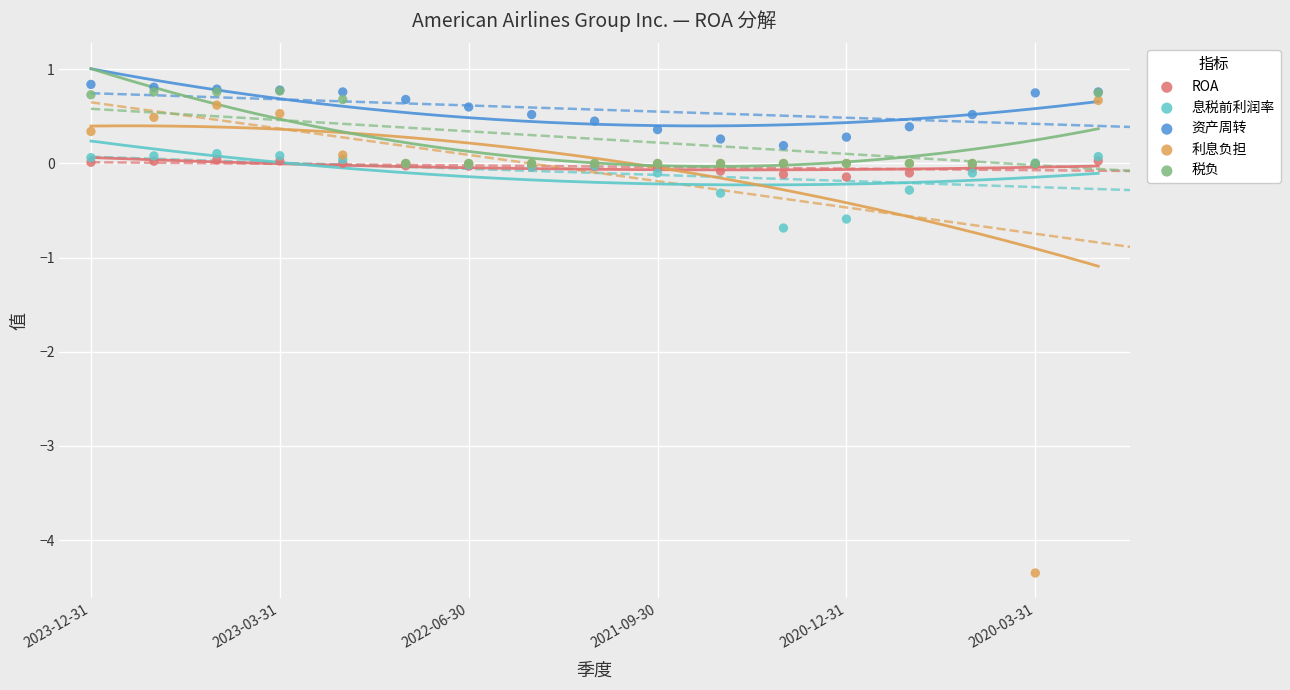

Across all series, what Y value is closest to -1?

-0.7